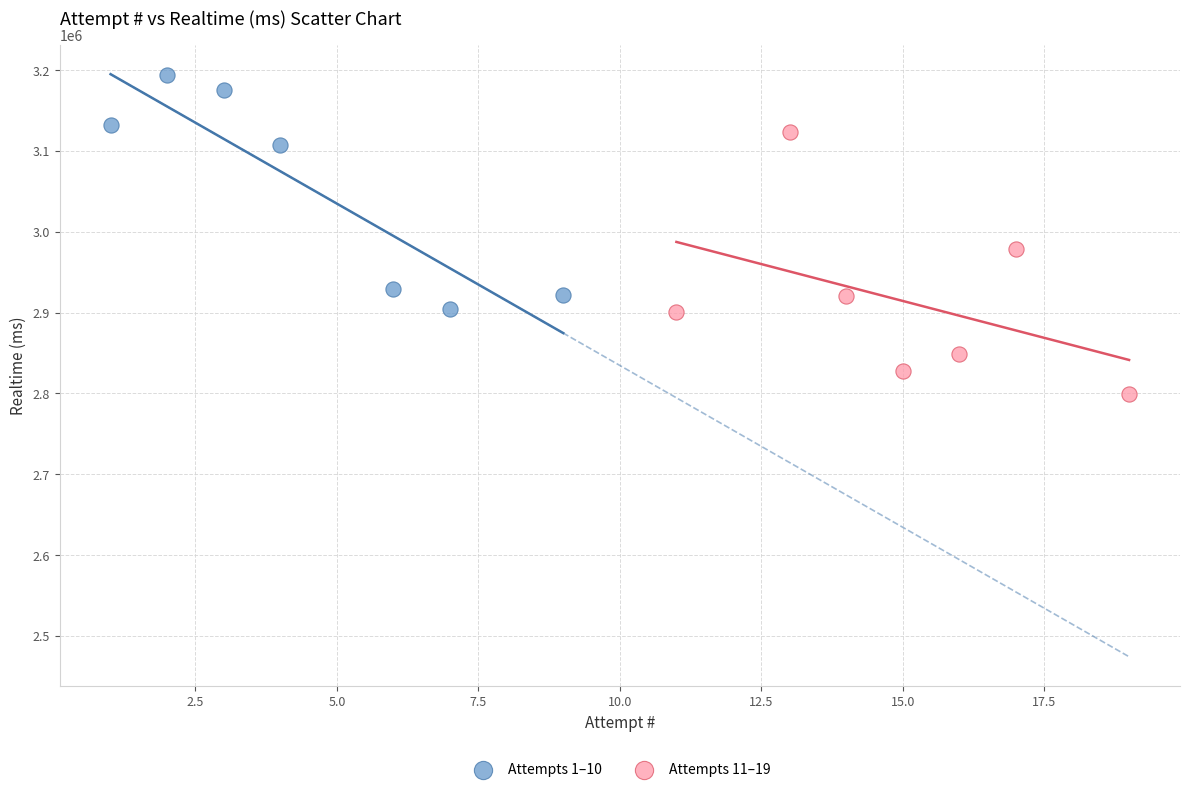

Which series reaches the minimum Y coordinate?

Attempts 11–19